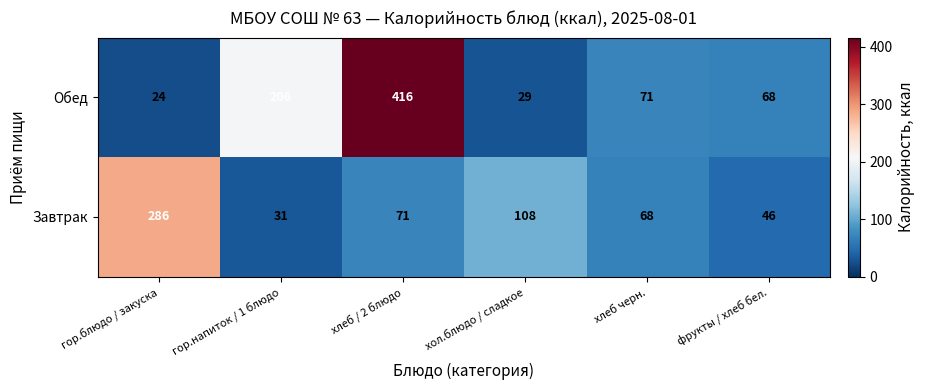

Which series has the widest spread of values?

Обед